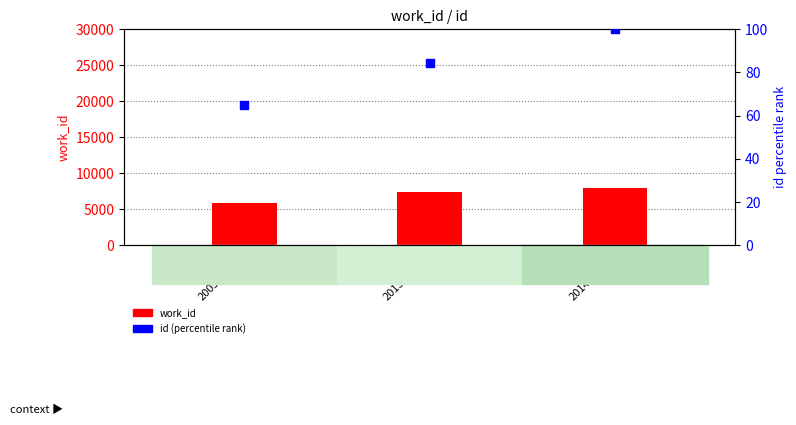

What is the total value across all series at 2013-04-25?

7466.5